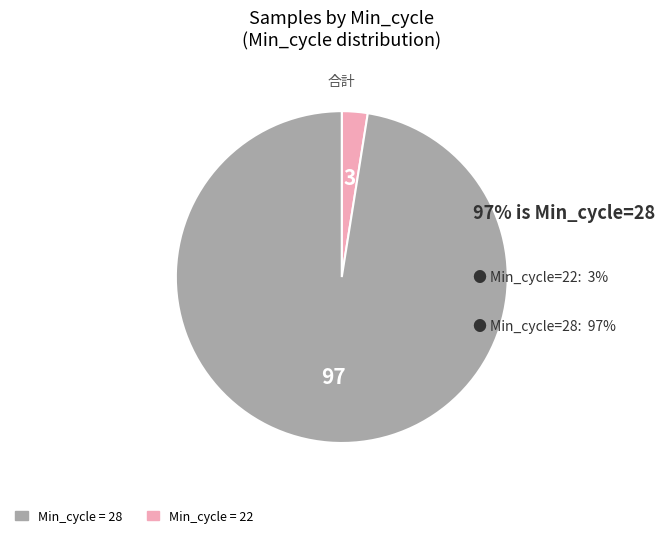

Is there a majority slice in this chart?

Yes